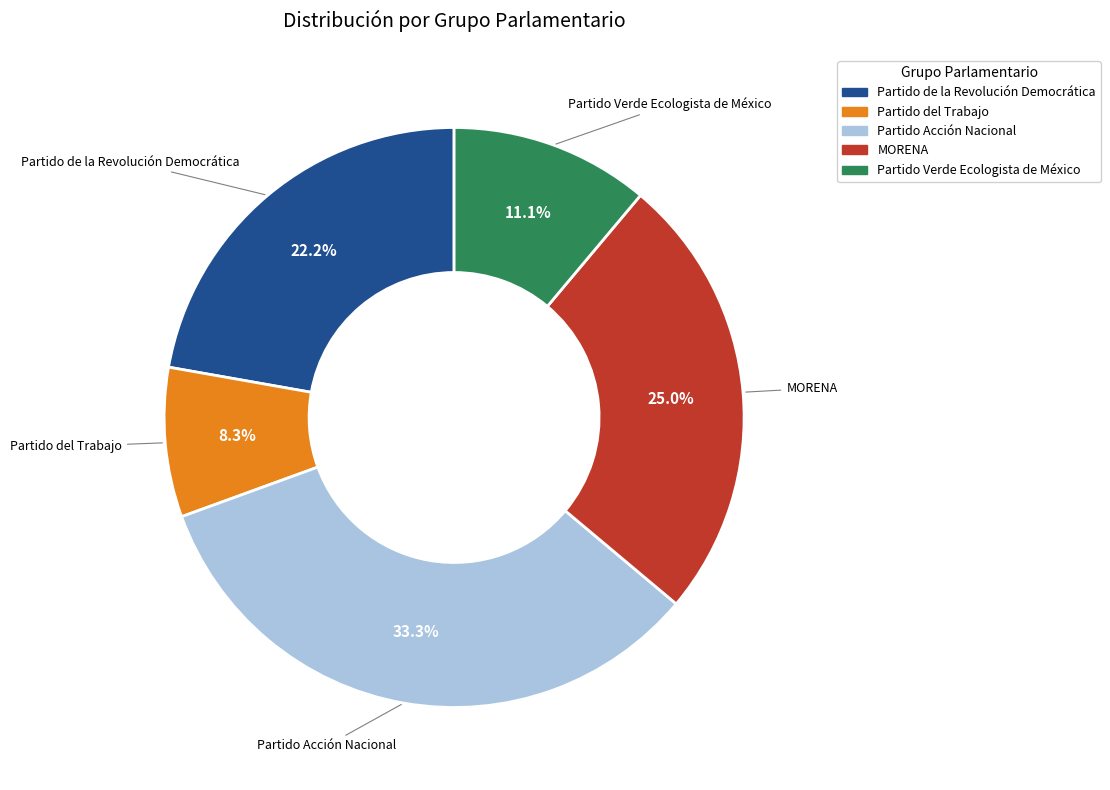

Is there a majority slice in this chart?

No